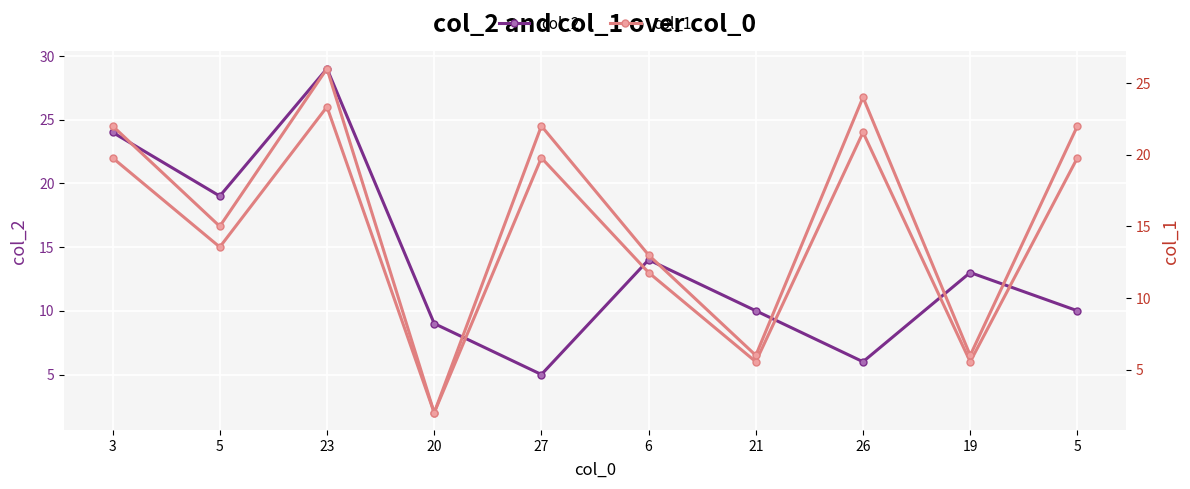

At which category does col_2 reach its first local valley?

5